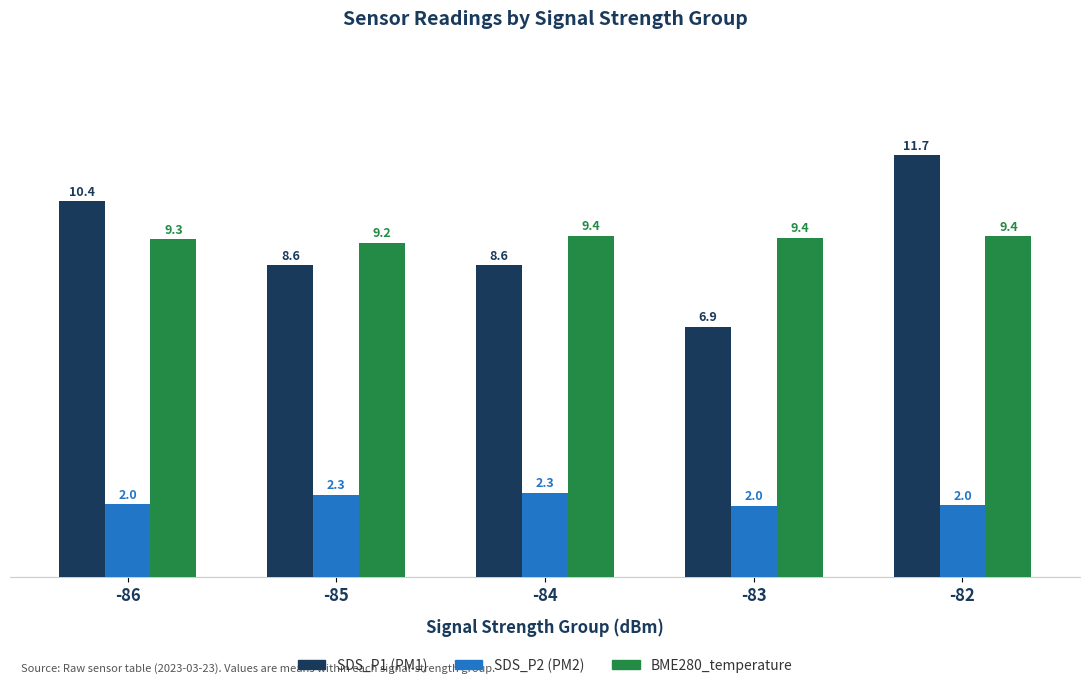

What is the total value across all series at -85?

20.1